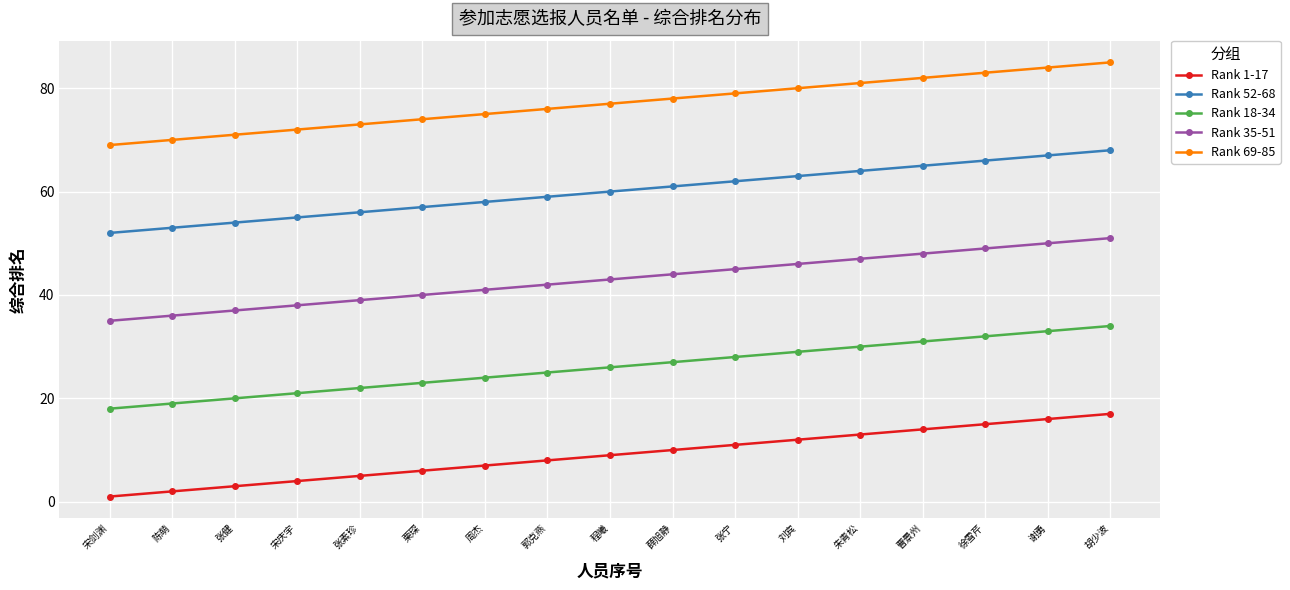

What is the spread (max minus min) of values at 张素珍?

68